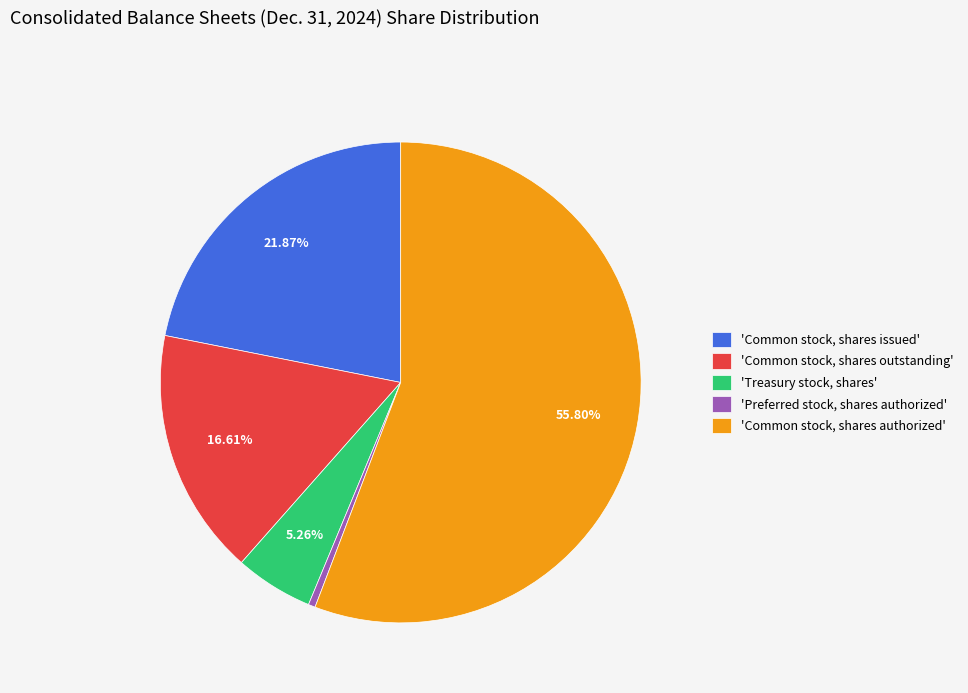

How many segments does this pie chart have?

5